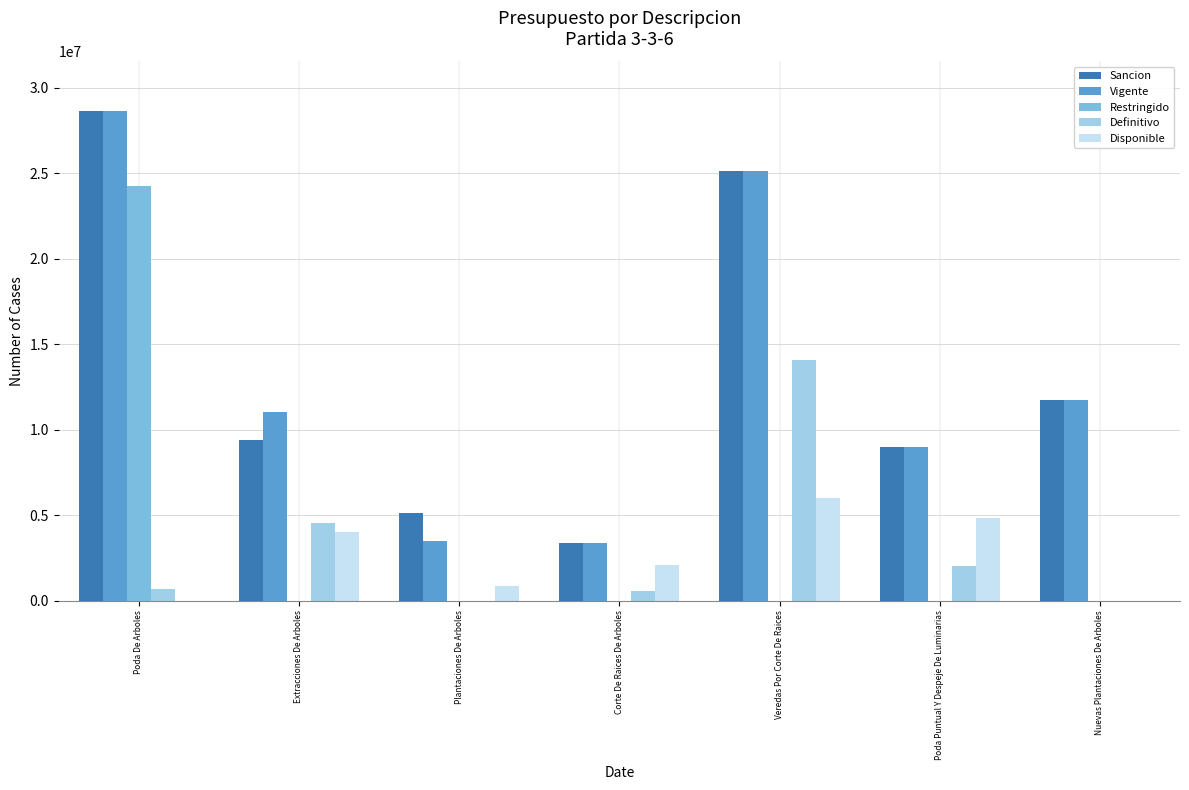

What is the sum of the Restringido values at Nuevas Plantaciones De Arboles and Poda De Arboles?

24261339.0